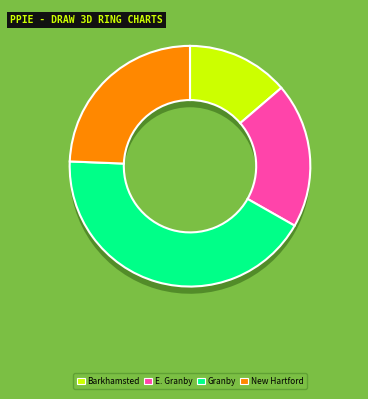

What portion of the pie excludes E. Granby?

80.5%